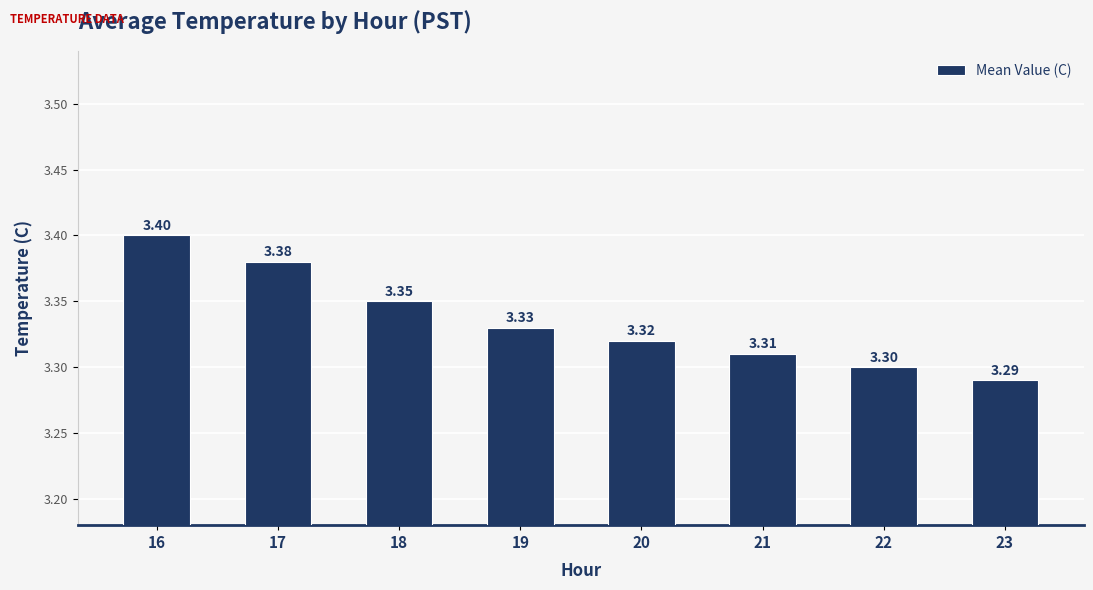

The value at 19 is 2.1. True or false?

False